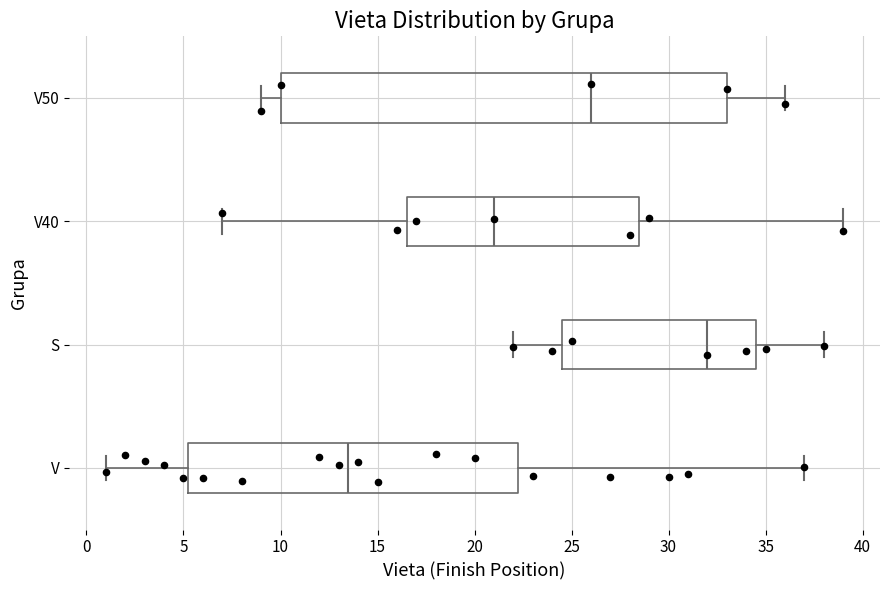

Which box is the widest, from its left edge to its right edge?

V50